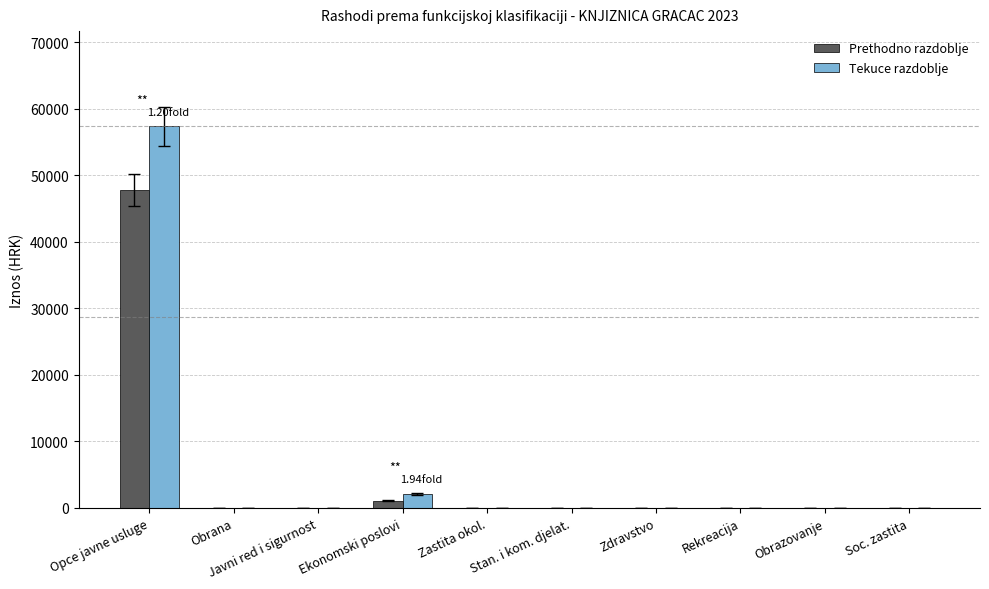

At which category is the sum across all series the highest?

Opce javne usluge